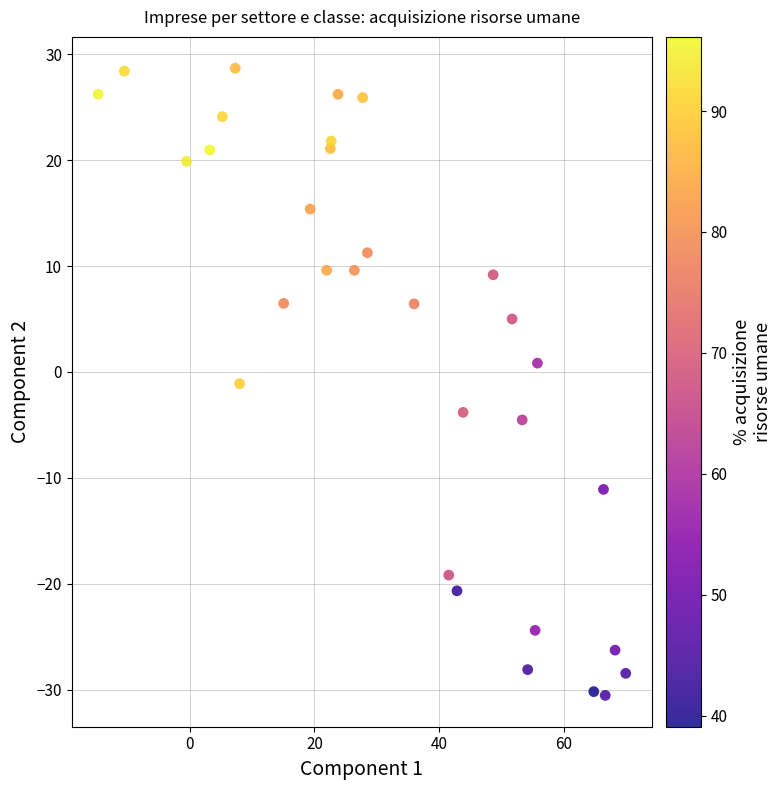

What is the range of X values (max minus min)?

84.6